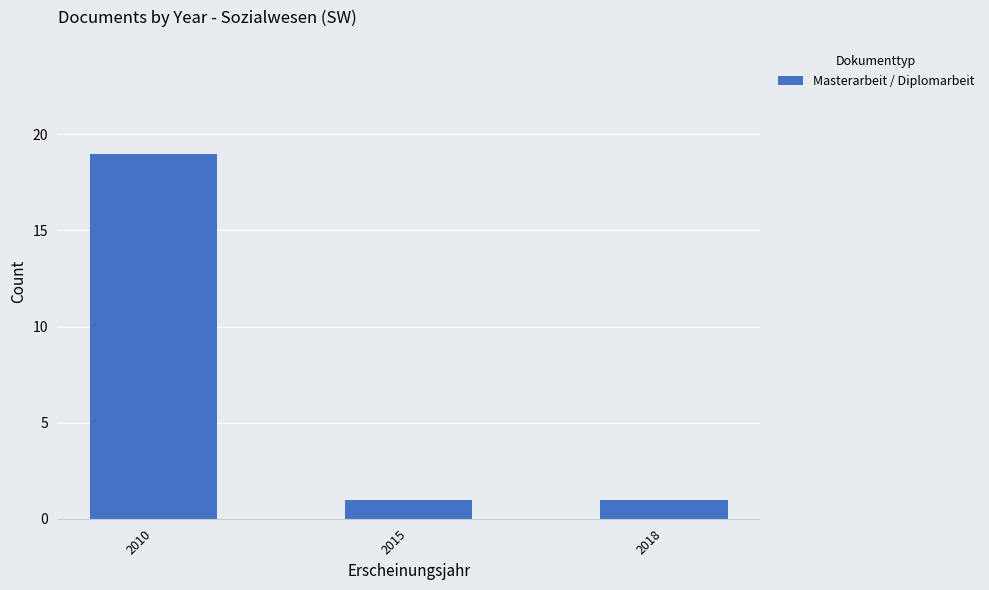

What is the average value?

7